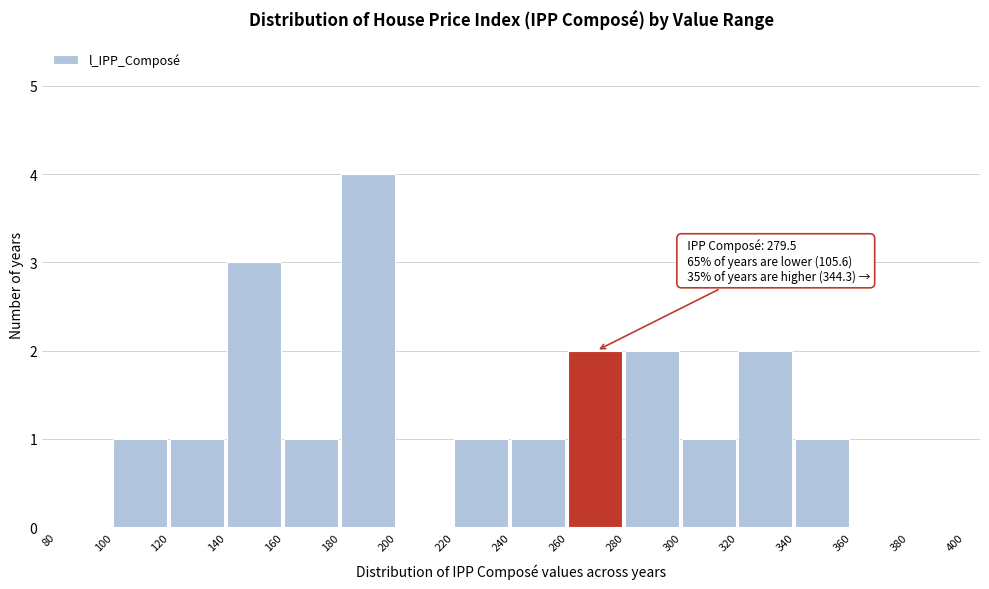

Over which range of the x-axis is the bar tallest?

180 to 200